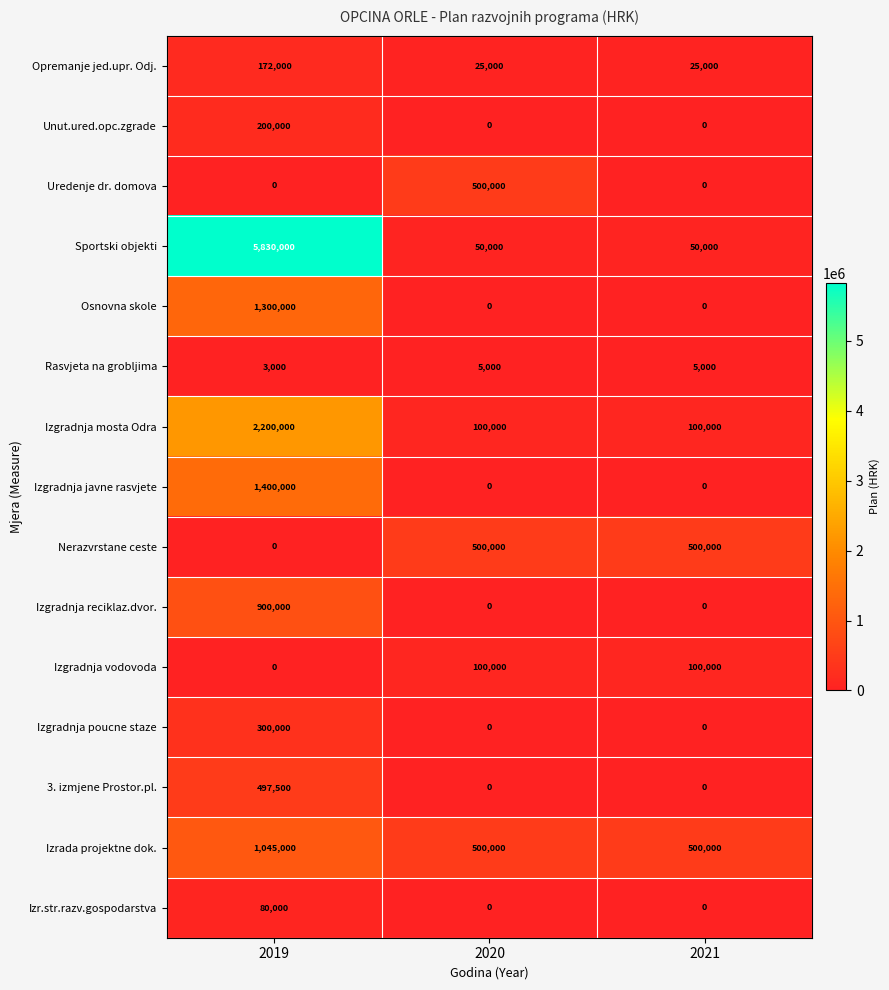

What is the sum of all Nerazvrstane ceste values?

1000000